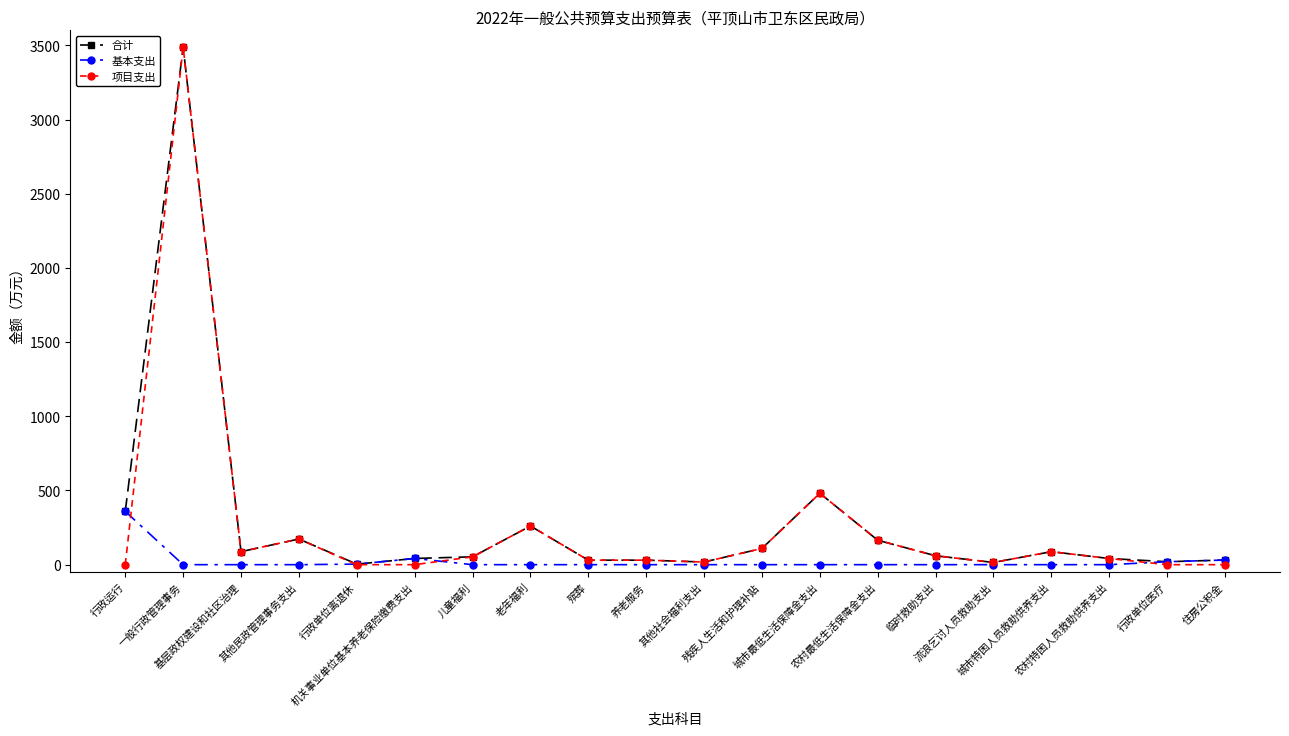

What is the sum of the 项目支出 values at 其他民政管理事务支出 and 基层政权建设和社区治理?

260.6